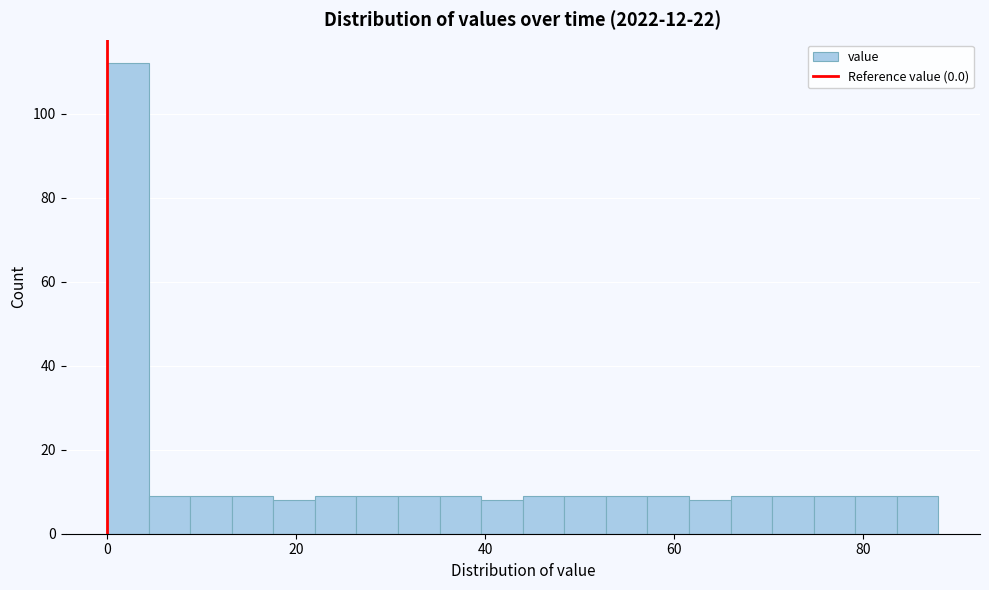

Around what value on the x-axis is the tallest bar? Give the approximate position of its centre, as read against the axis.

2